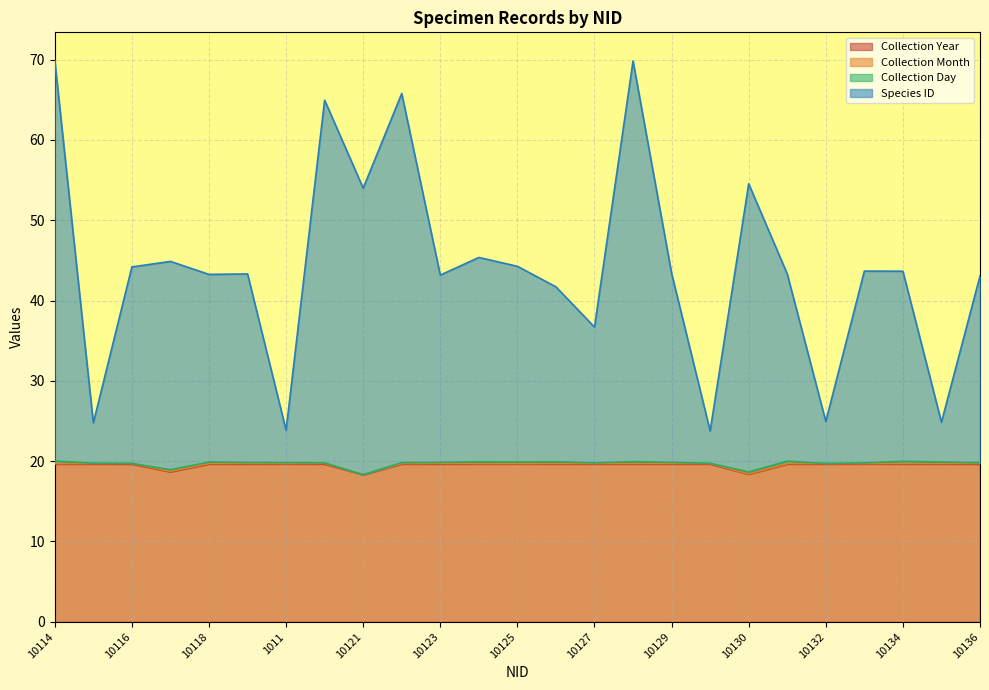

Where is Species ID nearest to the value 46?

10124